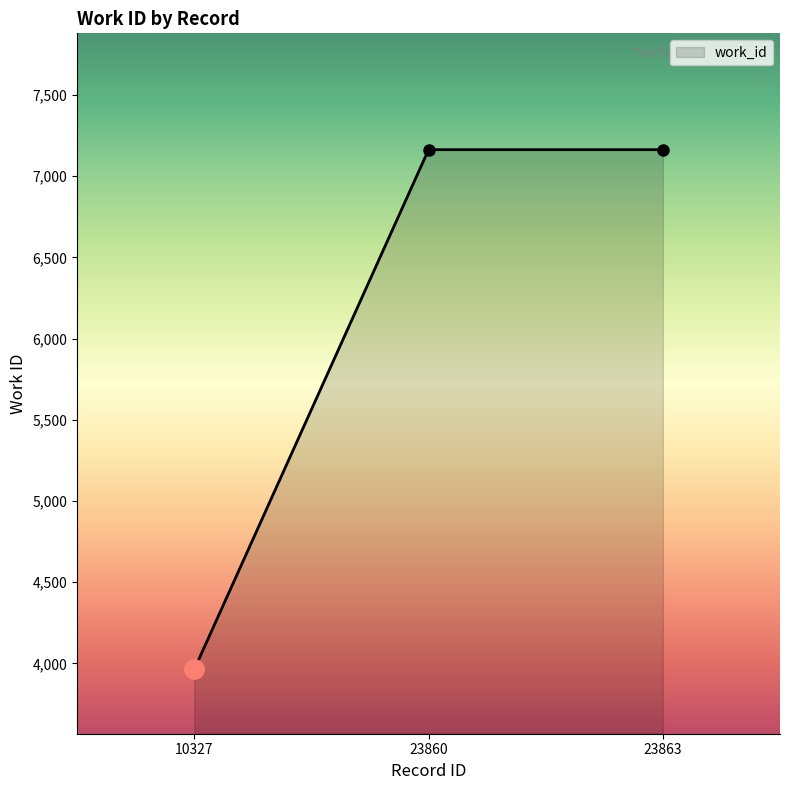

Approximately how many times larger is the value at 23863 compared to 10327?

1.8